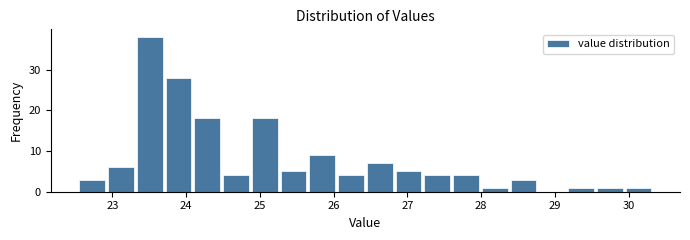

Around what value on the x-axis is the tallest bar? Give the approximate position of its centre, as read against the axis.

23.5